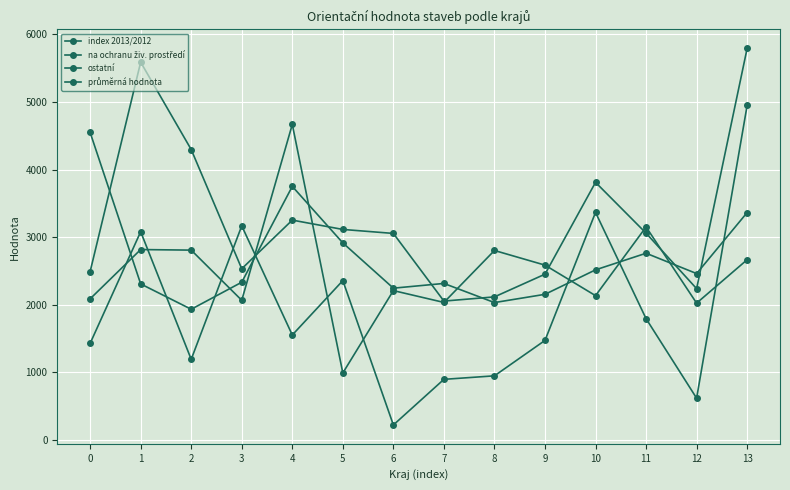

How many values in the ostatní series are below 3059?

7